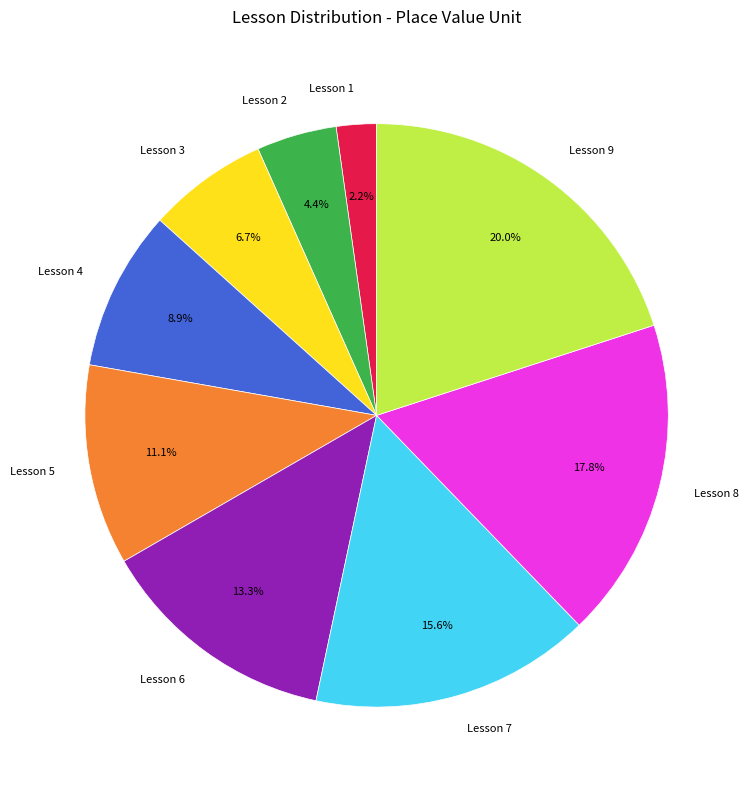

What is the smallest slice in the pie chart?

Lesson 1